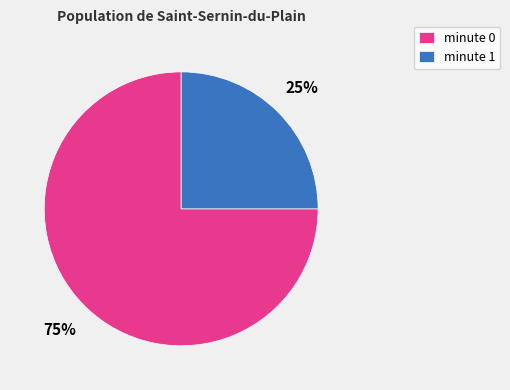

To the nearest percent, what portion does minute 1 represent?

25%